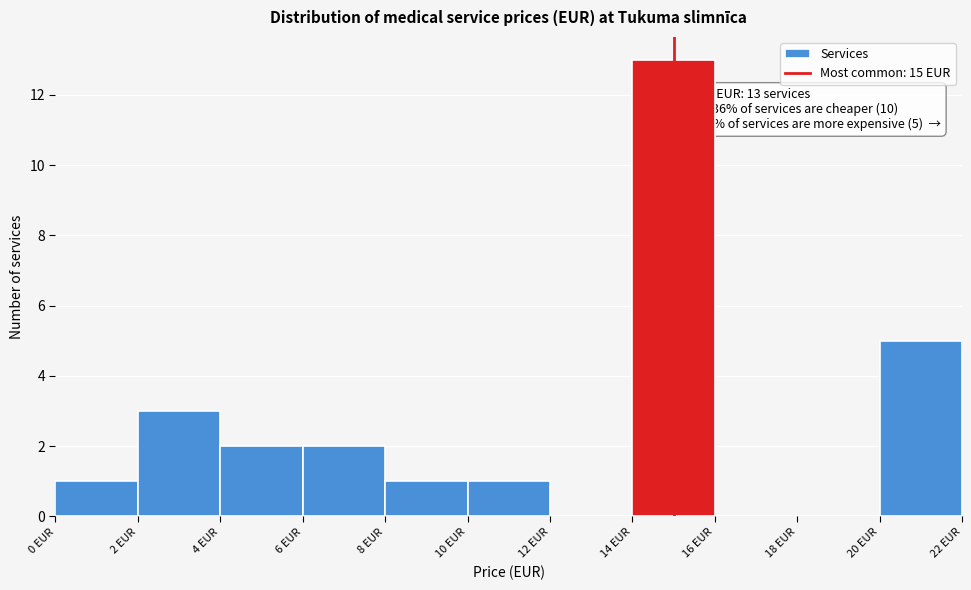

Which range on the x-axis has the tallest bar?

14 to 16